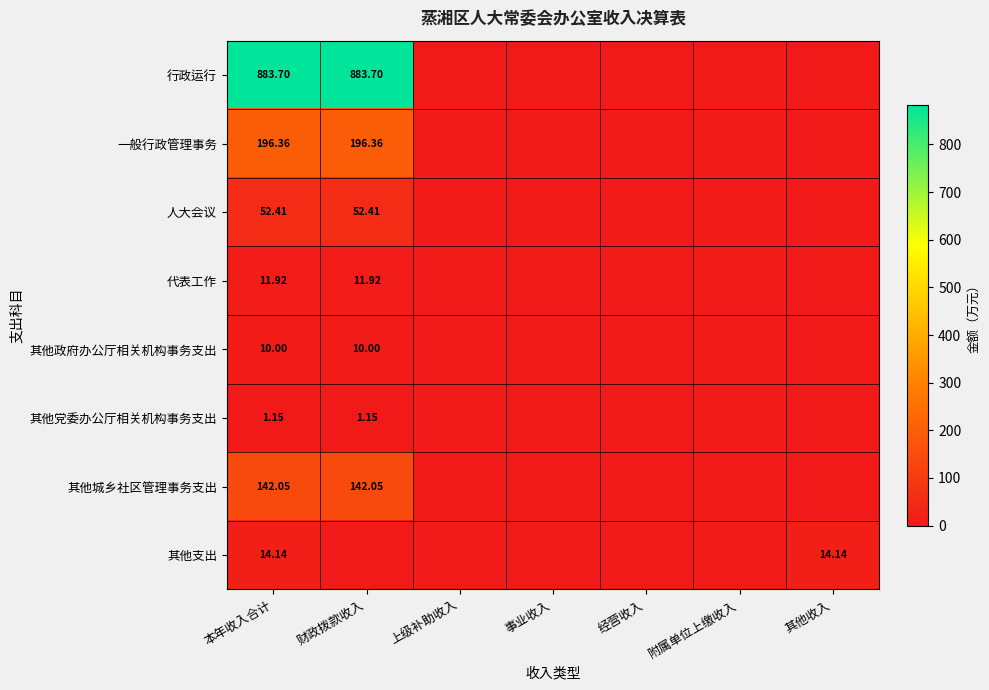

Which series has the largest total across all categories?

行政运行